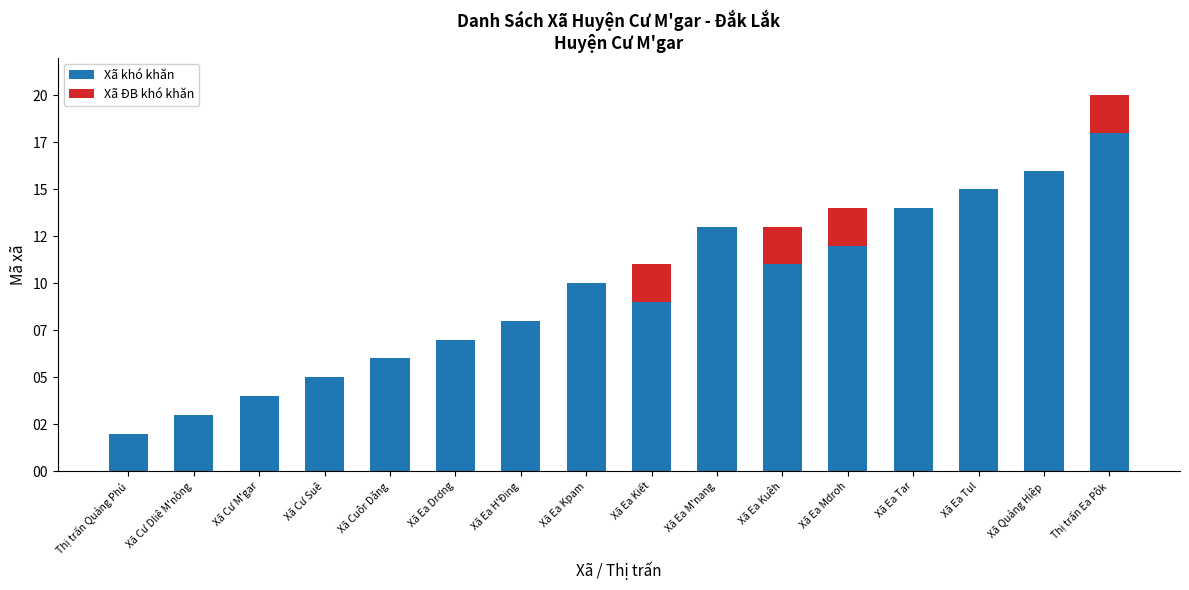

True or false: Xã ĐB khó khăn has a value of -1 at Xã Ea H'Đing.

False